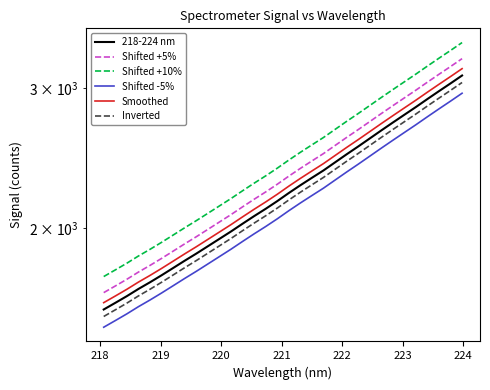

Rank the series by their maximum value, from highest to lowest.

Shifted +10%, Shifted +5%, Smoothed, 218-224 nm, Inverted, Shifted -5%